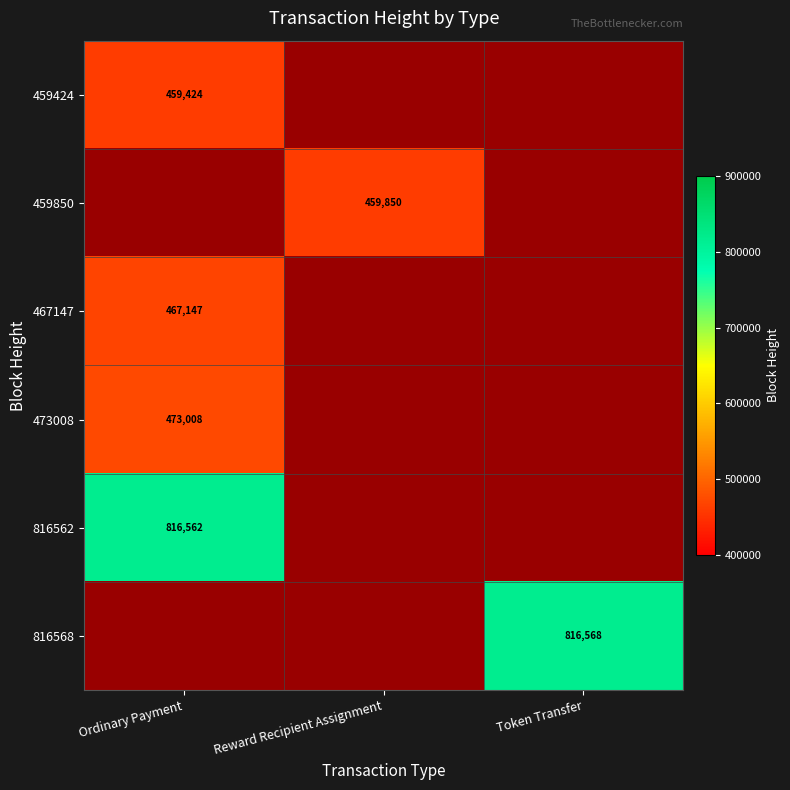

Is it true that 816568 equals 1188706 at Token Transfer?

False